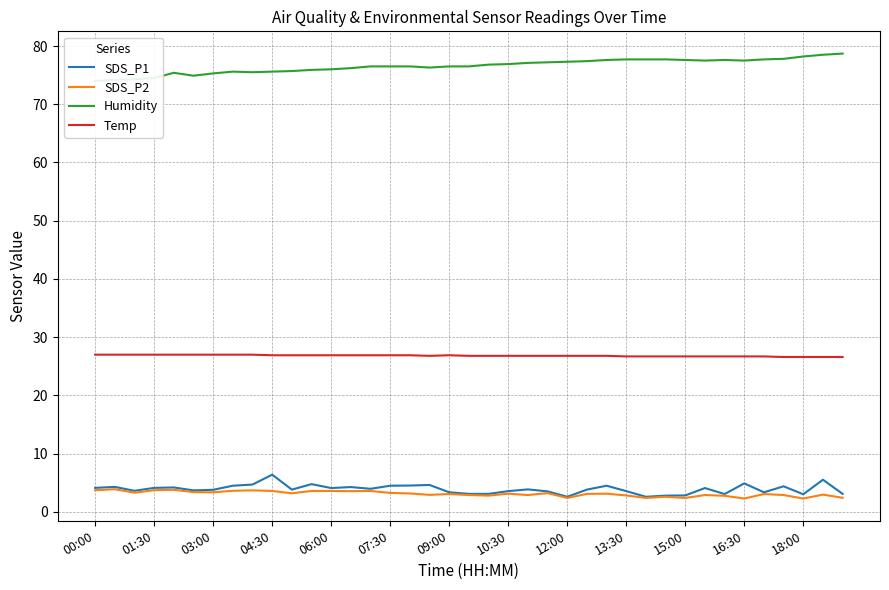

What is the minimum value for SDS_P1?

2.6